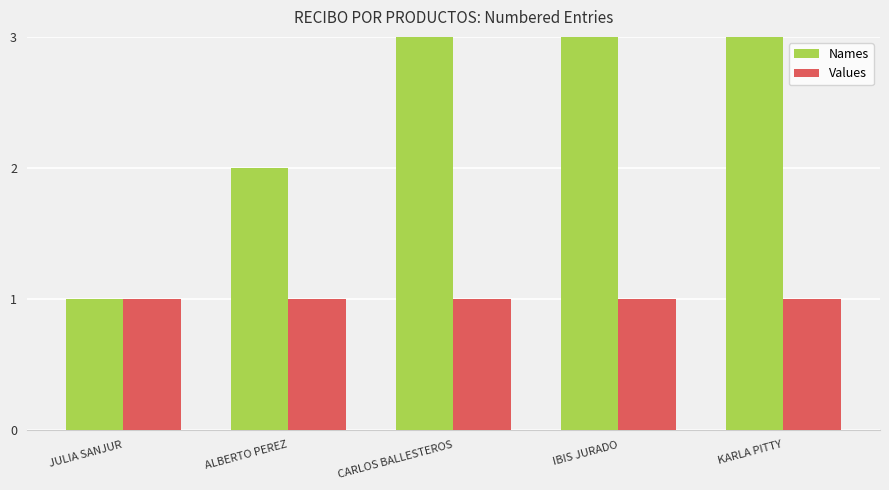

Reading right to left, transcribe all the data shown in this chart.

Names: KARLA PITTY=5	IBIS JURADO=4	CARLOS BALLESTEROS=3	ALBERTO PEREZ=2	JULIA SANJUR=1
Values: KARLA PITTY=1	IBIS JURADO=1	CARLOS BALLESTEROS=1	ALBERTO PEREZ=1	JULIA SANJUR=1